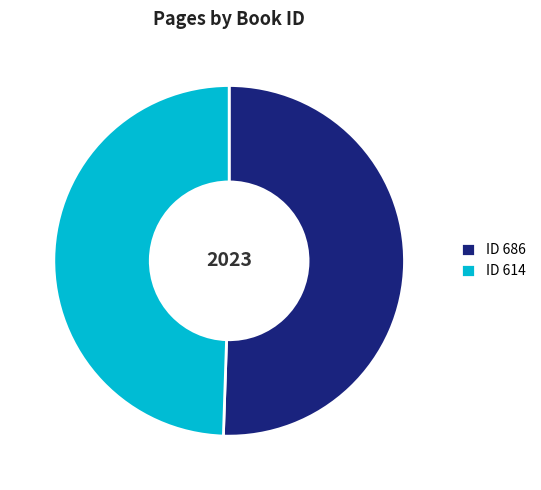

Does any single category account for the majority?

Yes